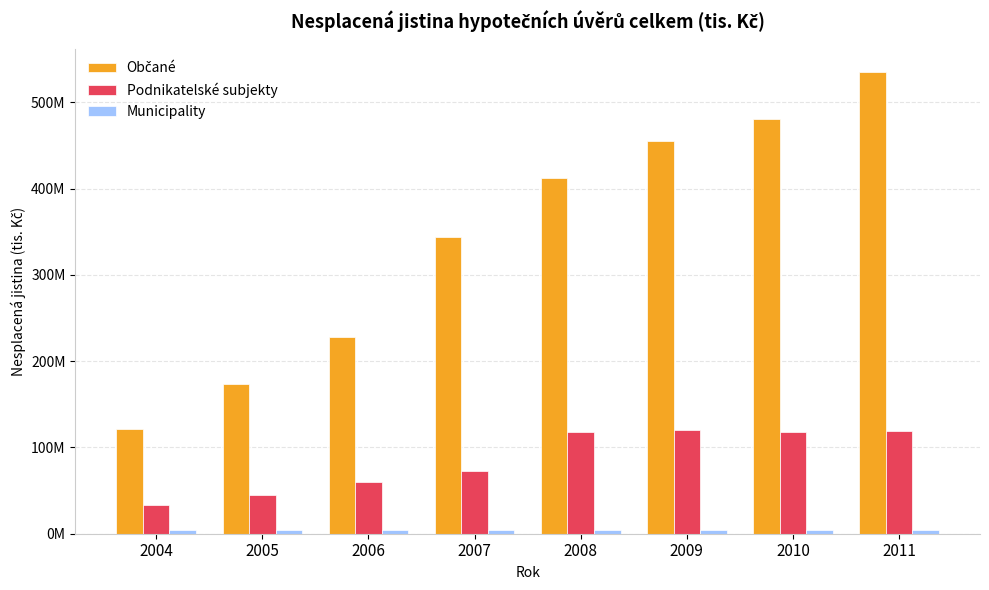

Does the chart contain stacked bars?

No